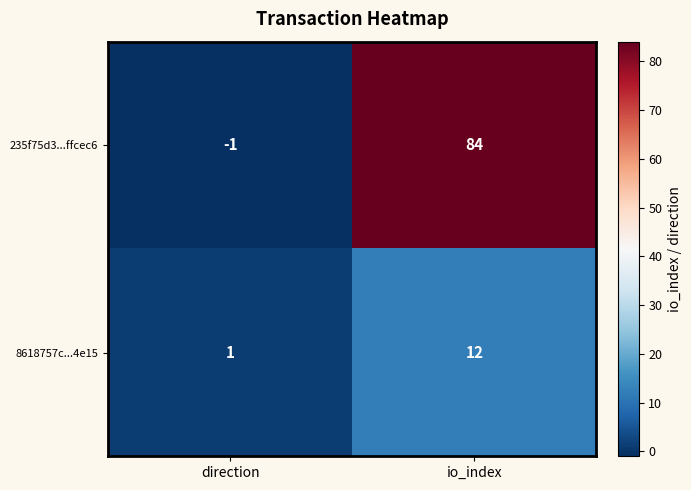

The value of 235f75d3...ffcec6 at io_index is 128. True or false?

False